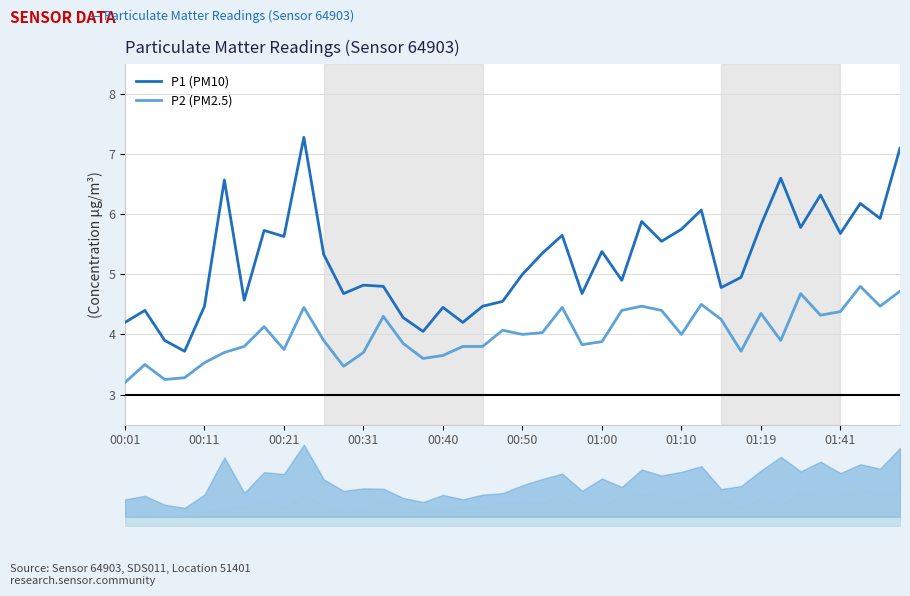

What is the value of the P1 (PM10) point at the 34th from the left?

6.6